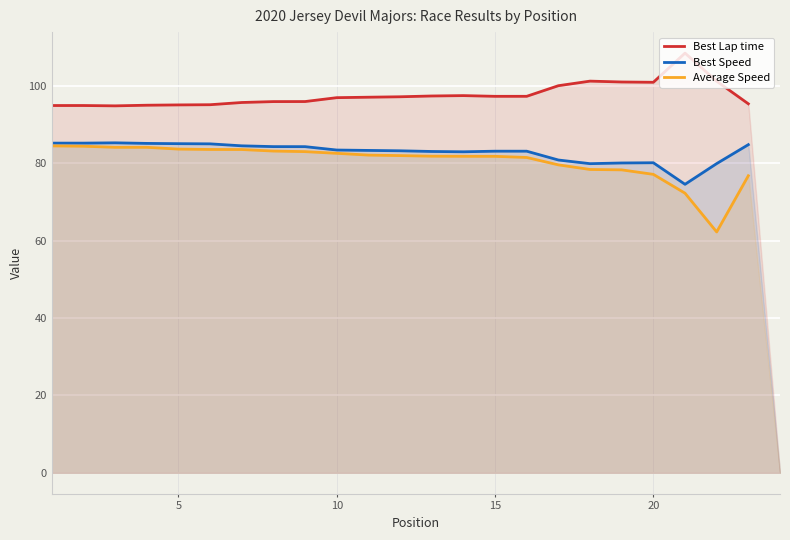

What is the lowest value of the Best Lap time series?

94.9